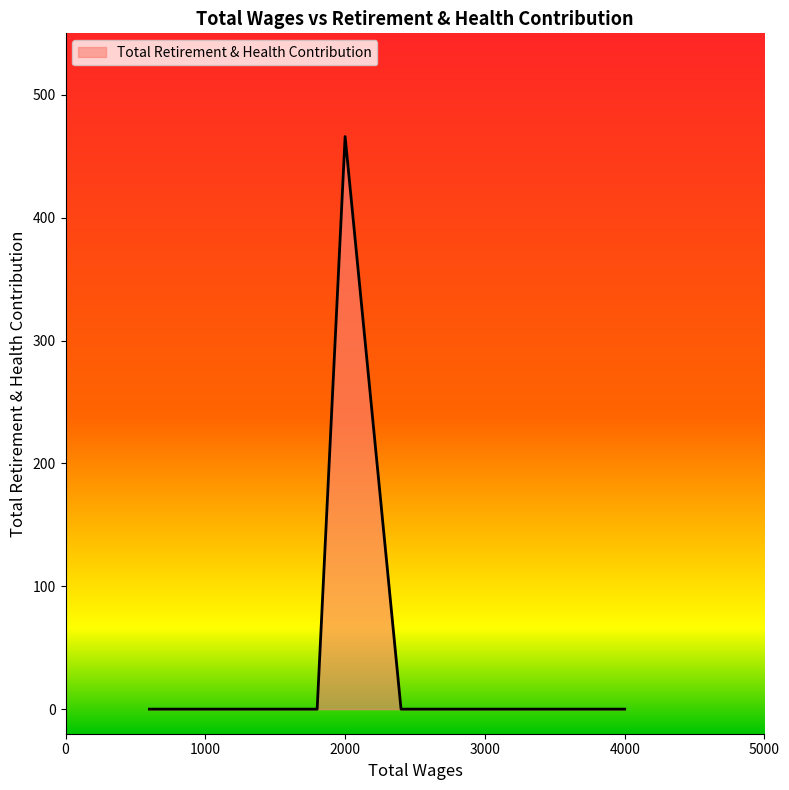

True or false: the data has more than 2 interior local peaks.

False